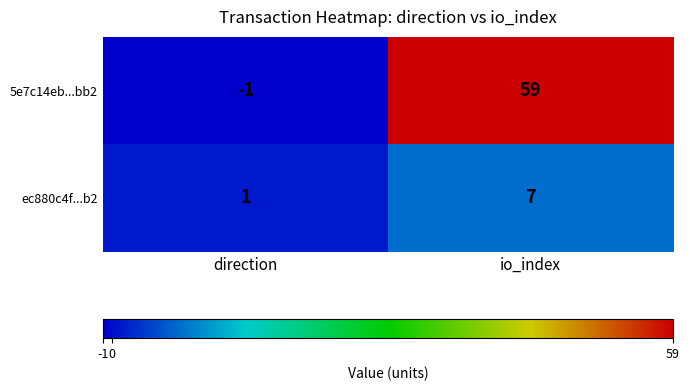

Reading right to left, extract all data points from this chart.

5e7c14eb...bb2: io_index=59	direction=-1
ec880c4f...b2: io_index=7	direction=1